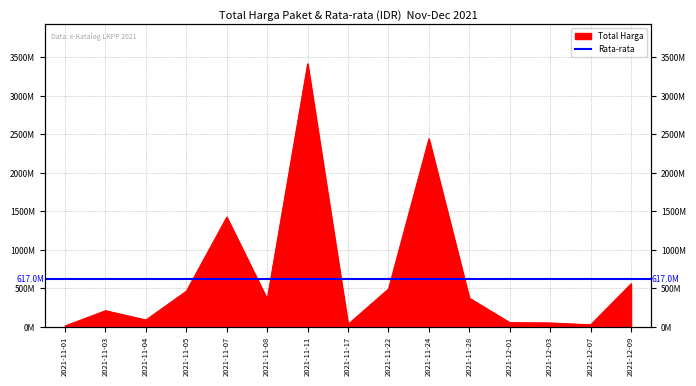

How many lines are shown in the chart?

1